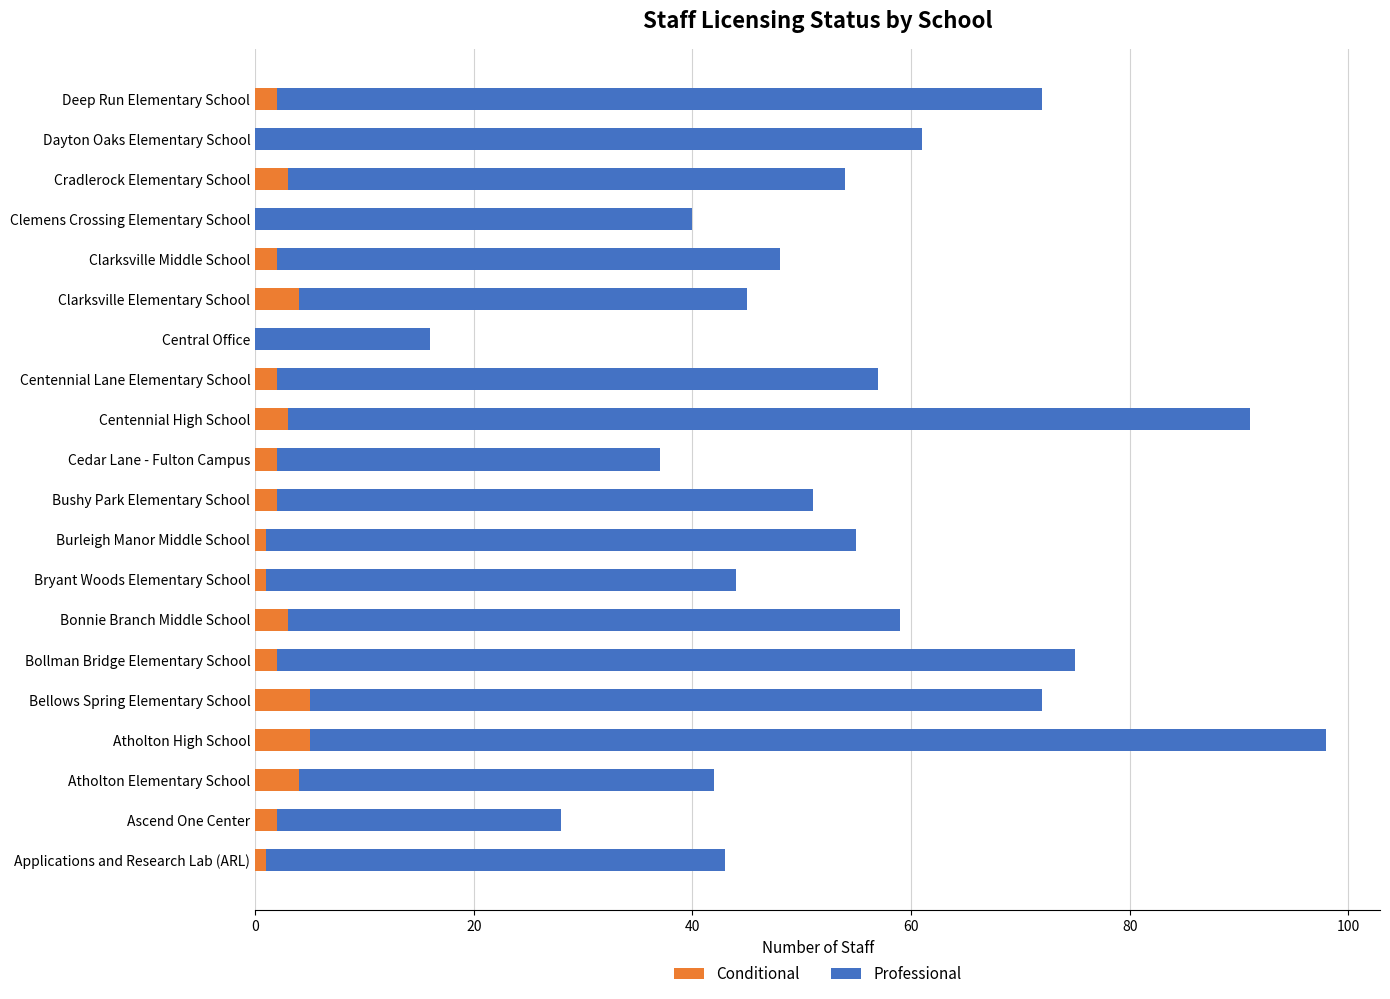

True or false: Conditional has a value of 4 at Clarksville Elementary School.

True